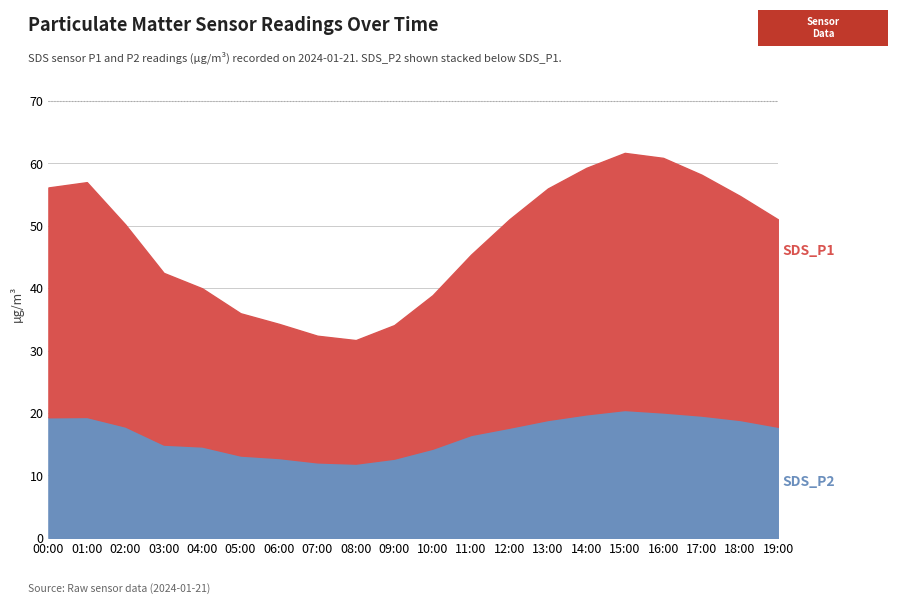

What is the difference between the maximum and minimum values in the SDS_P2 series?

8.6